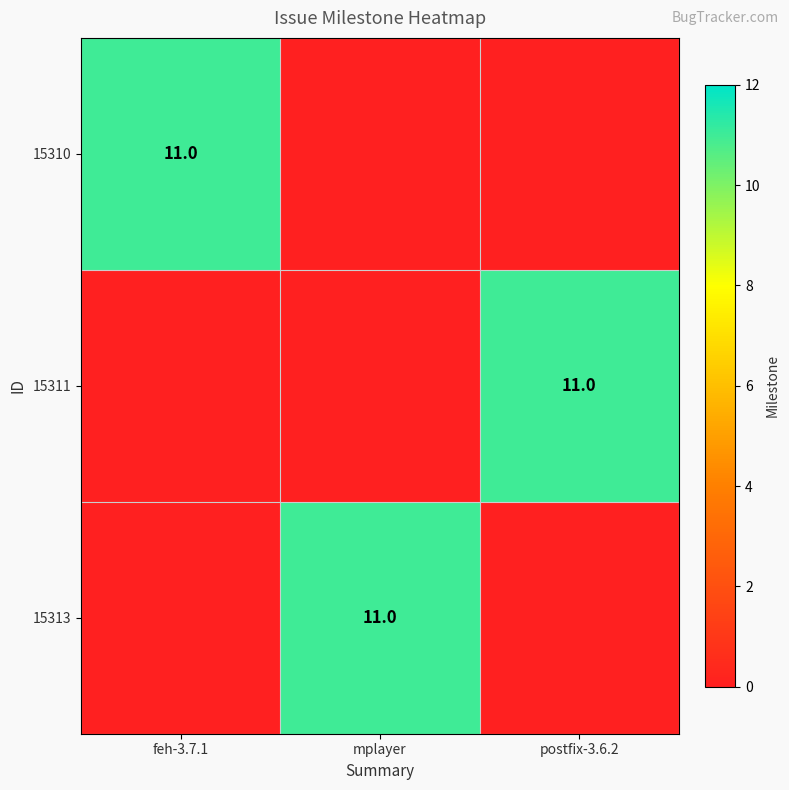

The 15311 series shows 5 at postfix-3.6.2. True or false?

False